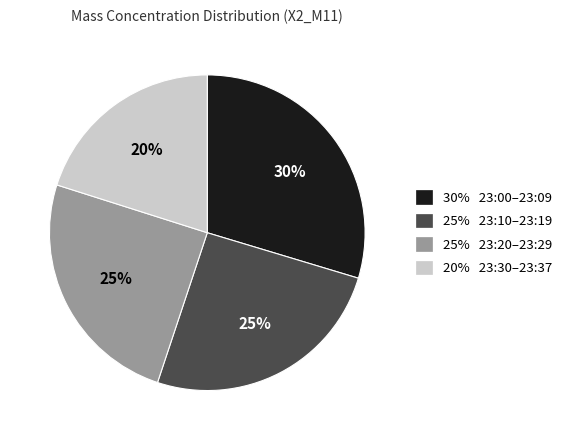

Combined, do 20% 23:30–23:37 and 25% 23:20–23:29 account for over 50%?

No